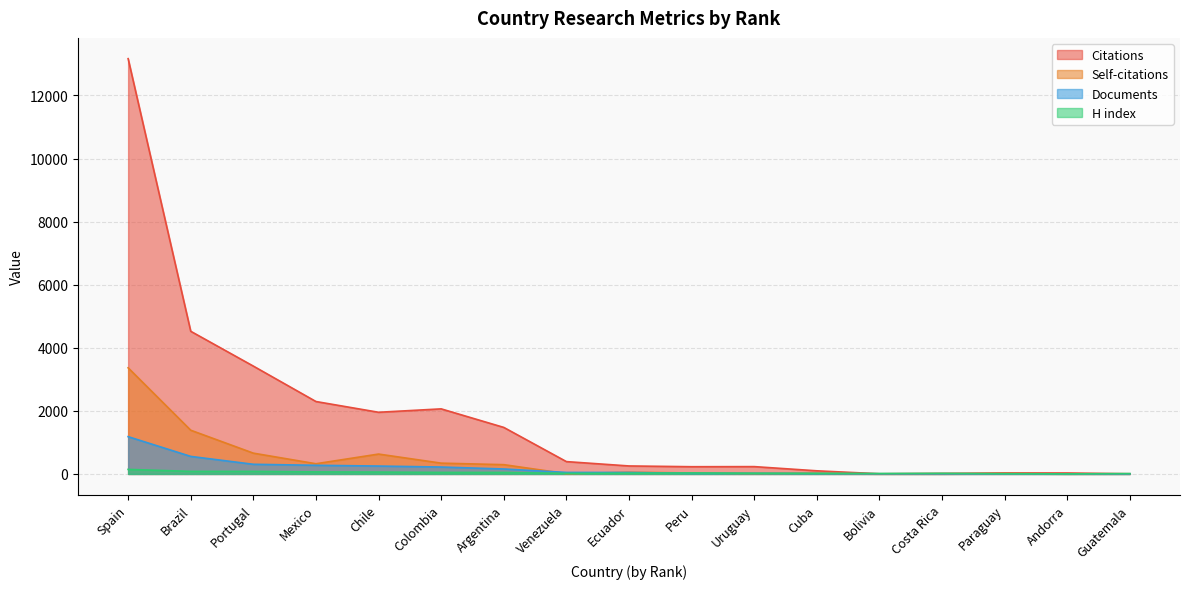

Which series has the largest total across all categories?

Citations